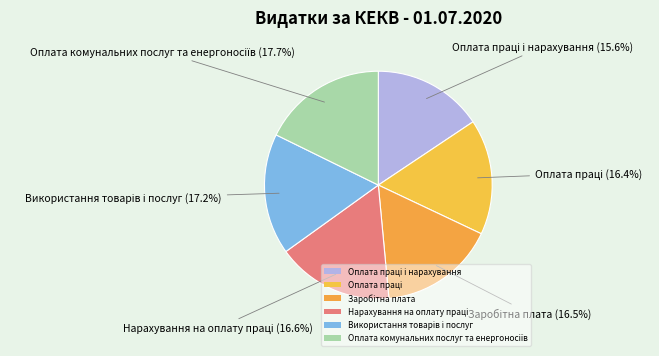

What percentage is the Заробітна плата slice, to the nearest percent?

16%